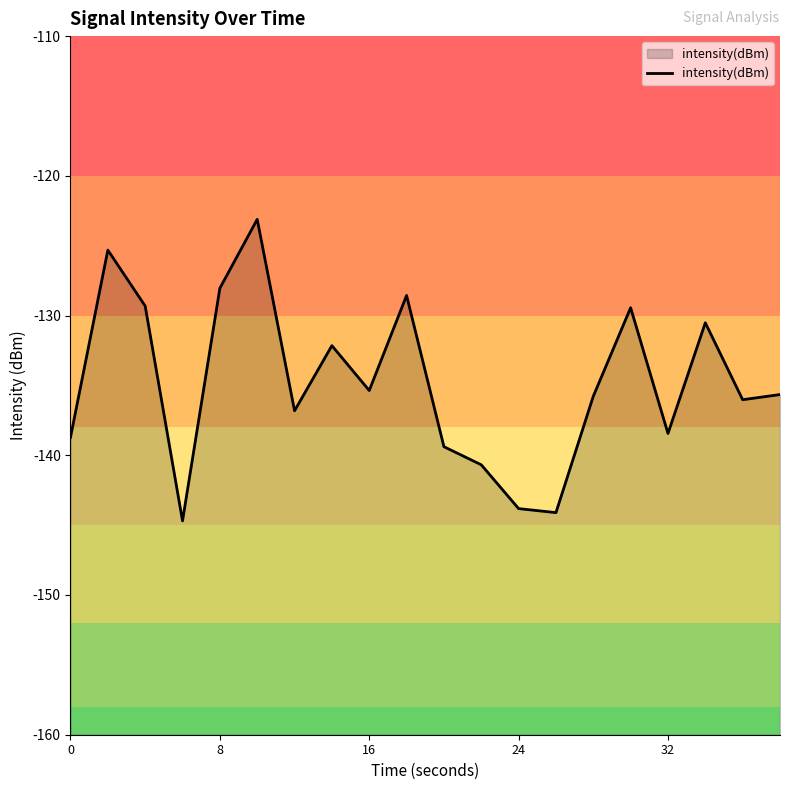

List the labels in order of value, largest first.

5, 8, 32, 9, 16, 15, 17, 7, 8, 19, 14, 18, 6, 16, 0, 10, 11, 12, 13, 24